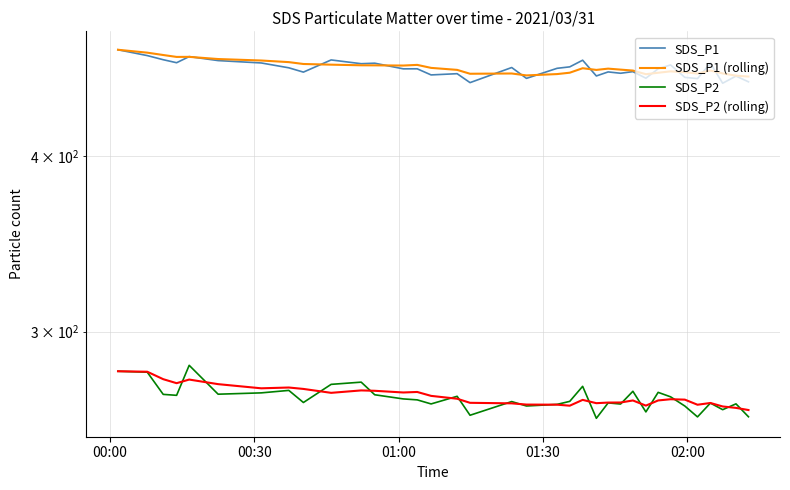

In SDS_P2 (rolling), how many points are lower than both neighbors (excluding endpoints)?

8